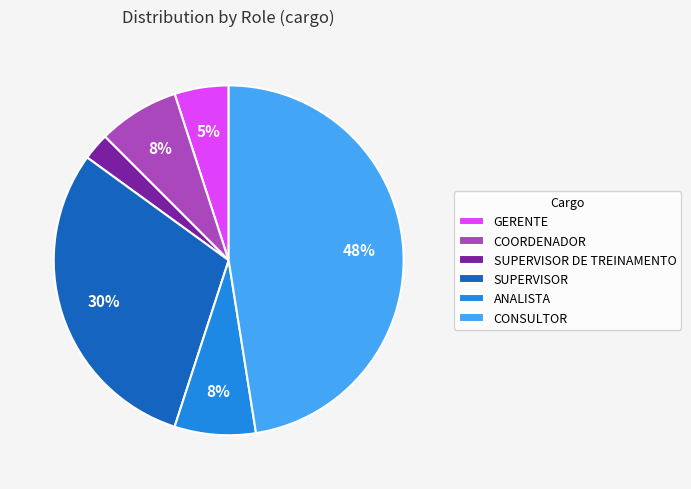

What percentage is the SUPERVISOR slice, to the nearest percent?

30%